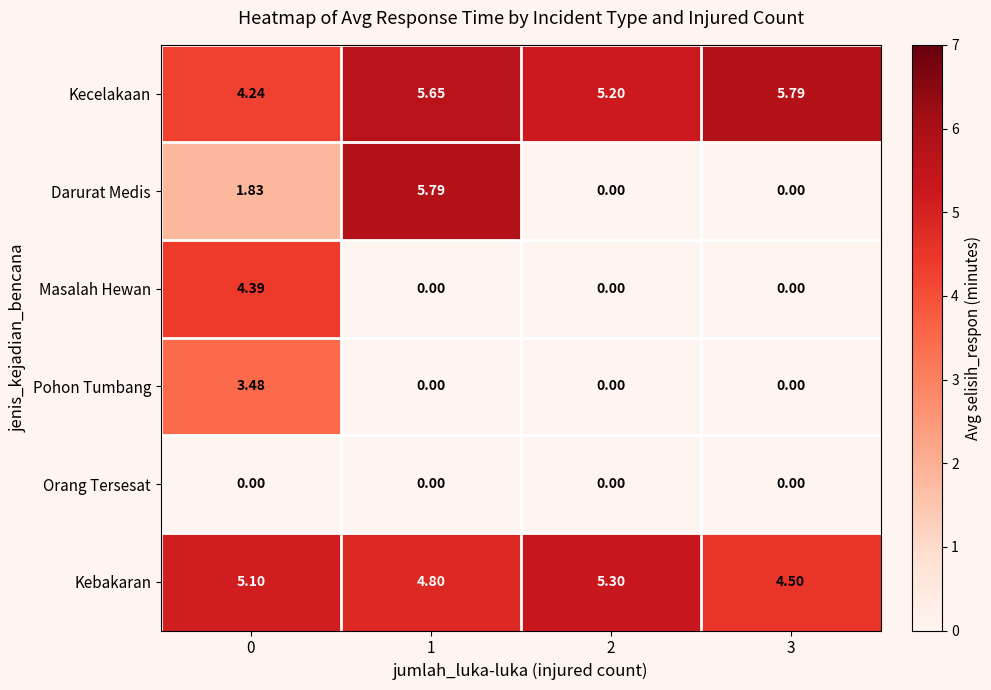

Which series has the largest total across all categories?

Kecelakaan